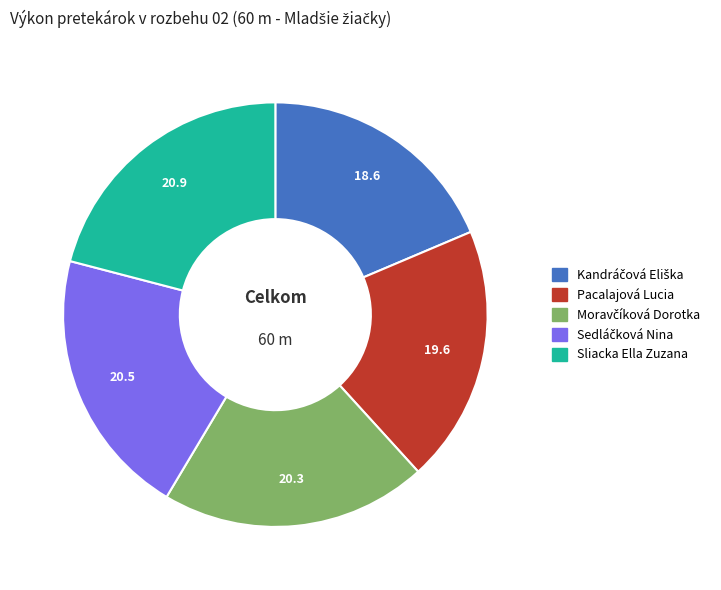

The Sliacka Ella Zuzana slice represents 21% of the pie. True or false?

True